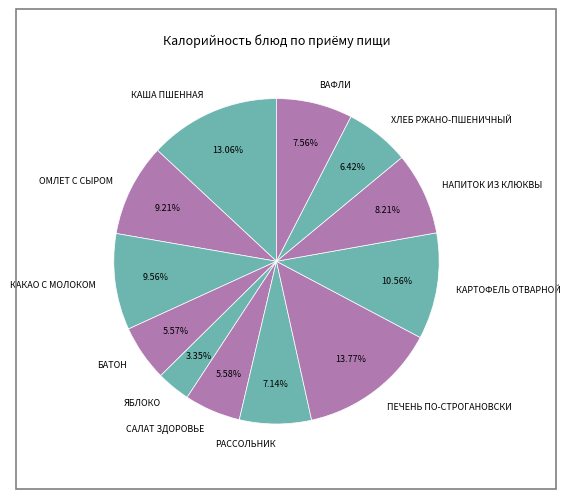

To the nearest percent, what portion does РАССОЛЬНИК represent?

7%